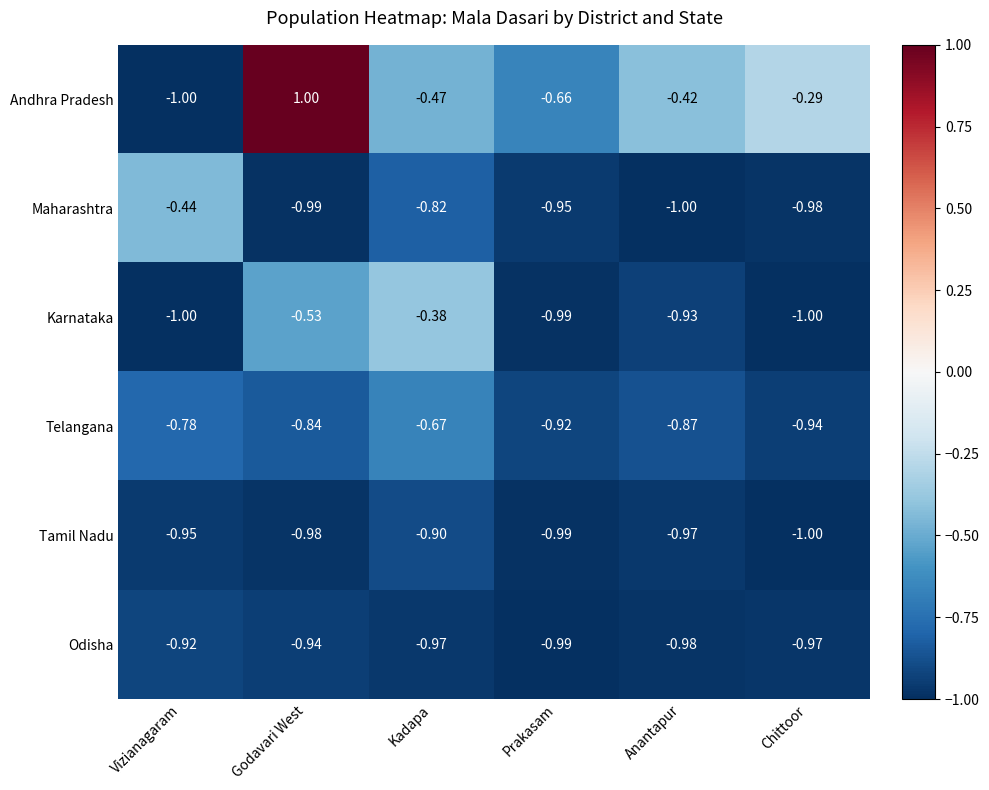

List the series in order of their peak value, highest first.

Andhra Pradesh, Karnataka, Maharashtra, Telangana, Tamil Nadu, Odisha